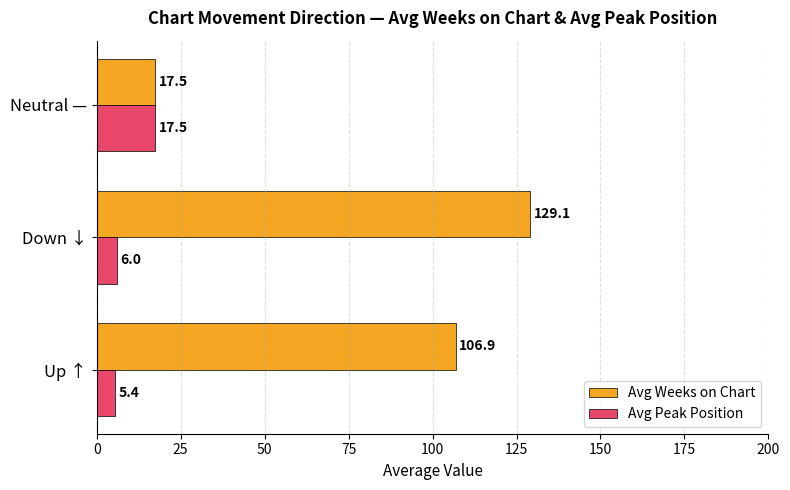

What is the difference between the highest and lowest values at Up ↑?

101.5